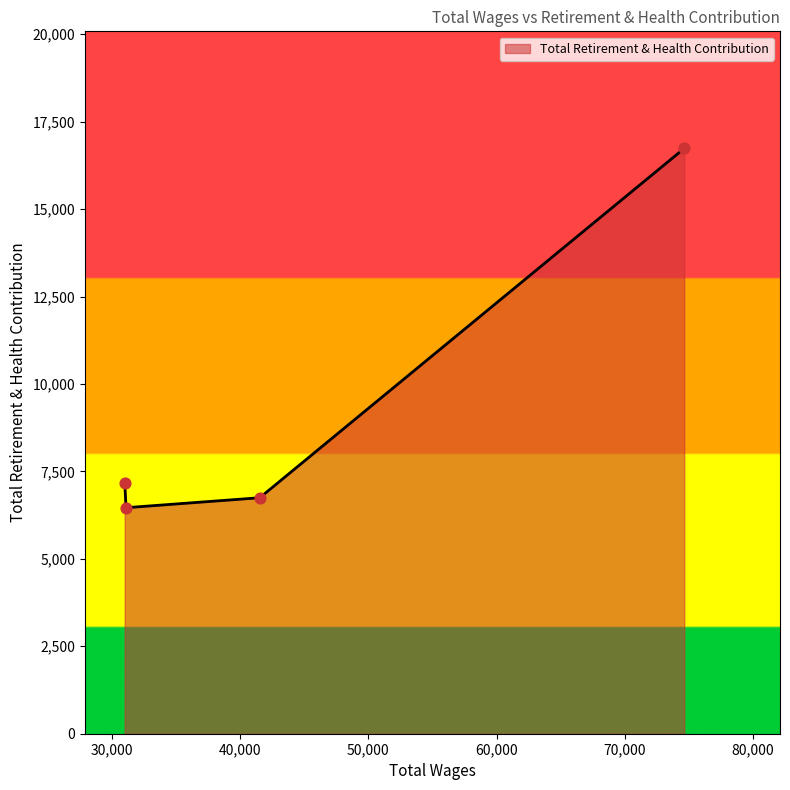

What is the greatest value displayed?

16737